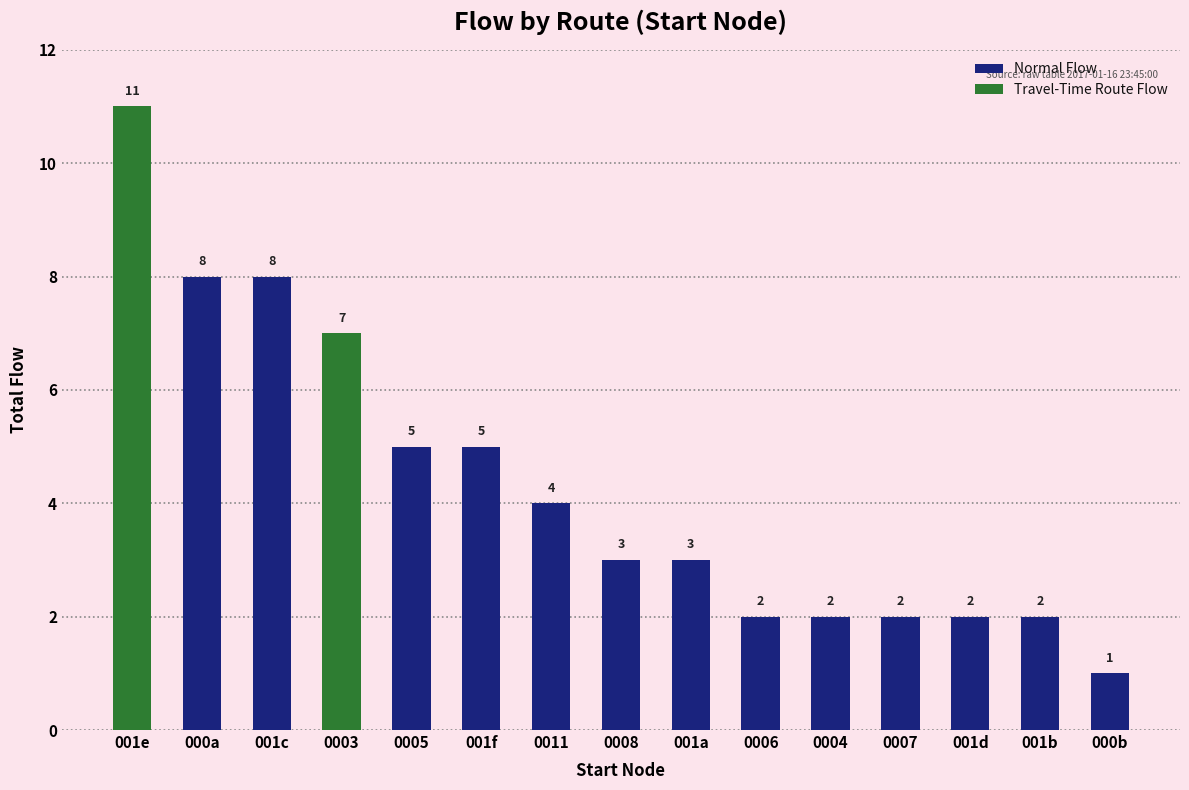

Reading left to right, transcribe the values for Normal Flow.

001e=0	000a=8	001c=8	0003=0	0005=5	001f=5	0011=4	0008=3	001a=3	0006=2	0004=2	0007=2	001d=2	001b=2	000b=1